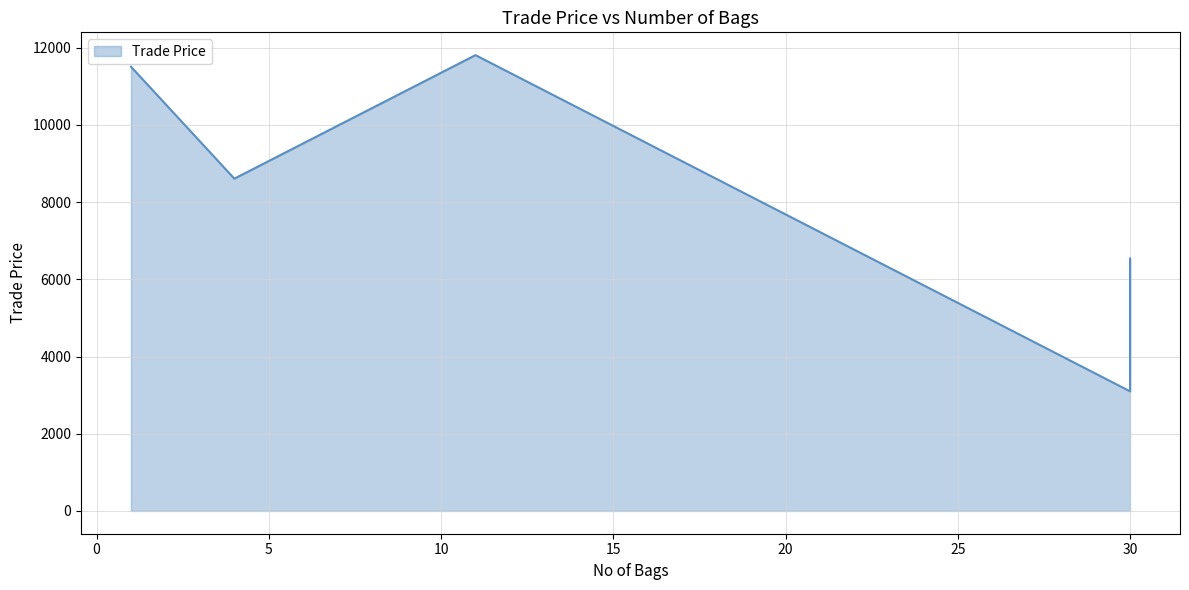

How many lines are shown in the chart?

1